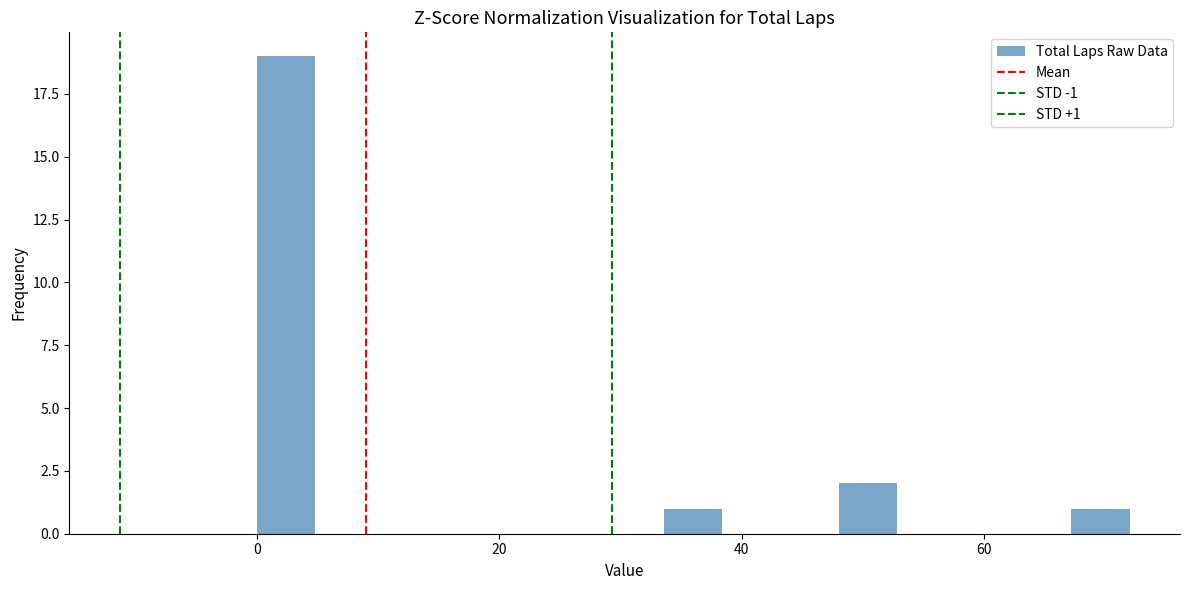

Read against the x-axis, roughly where is the centre of the tallest bar?

2